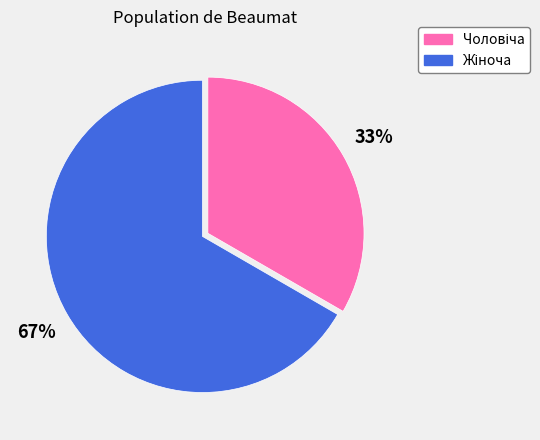

Is there a majority slice in this chart?

Yes